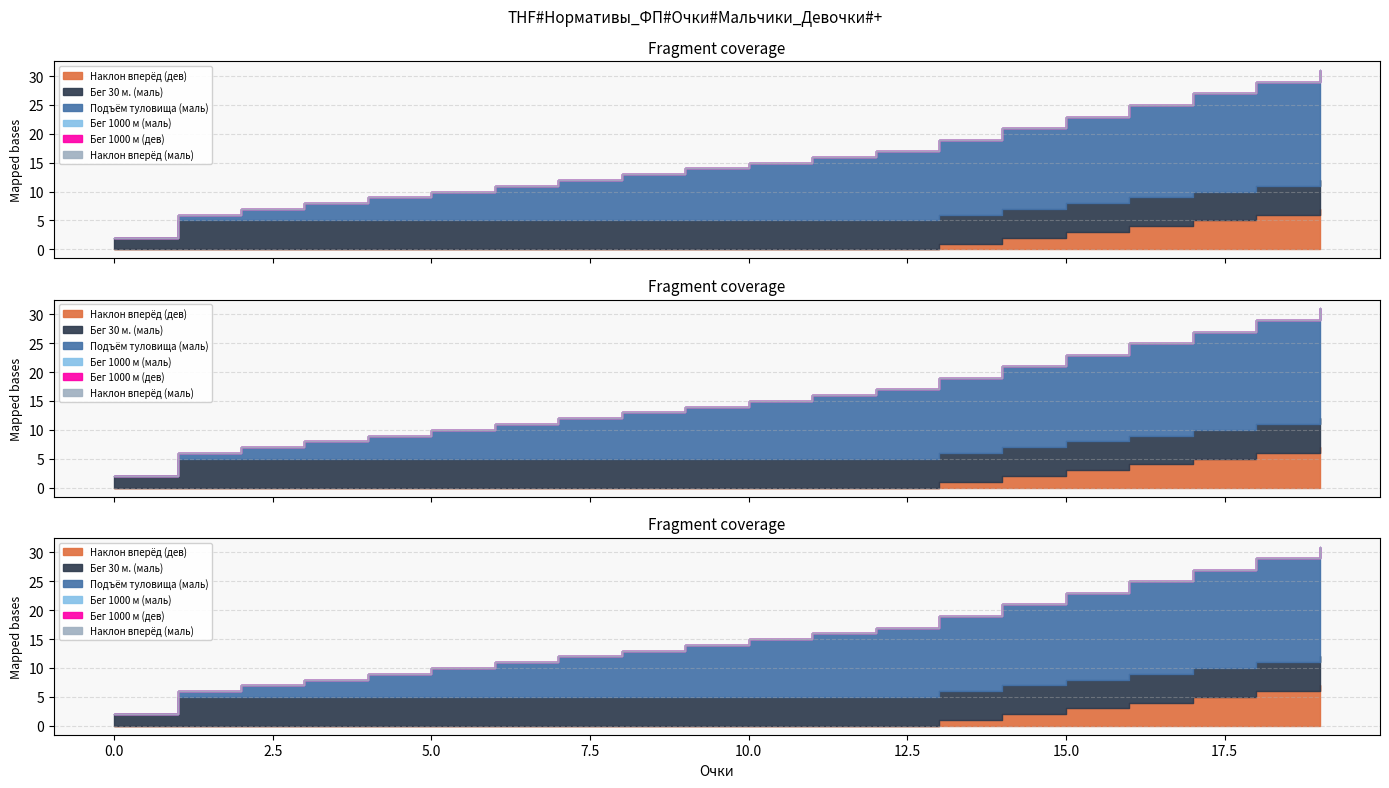

What is the total value across all series at 8?

13